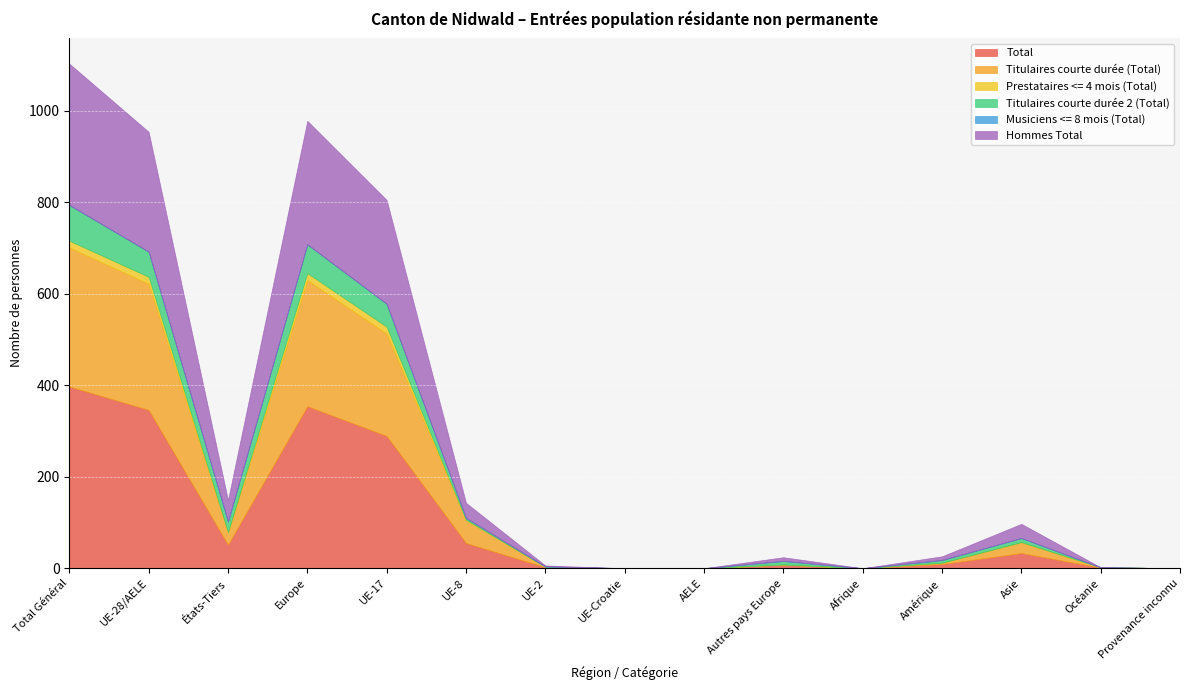

Reading left to right, what are all the values shown in this chart?

Total: Total Général=397	UE-28/AELE=346	États-Tiers=51	Europe=354	UE-17=289	UE-8=55	UE-2=2	UE-Croatie=0	AELE=0	Autres pays Europe=8	Afrique=0	Amérique=9	Asie=33	Océanie=1	Provenance inconnu=0
Titulaires courte durée (Total): Total Général=304	UE-28/AELE=276	États-Tiers=28	Europe=276	UE-17=224	UE-8=51	UE-2=1	UE-Croatie=0	AELE=0	Autres pays Europe=0	Afrique=0	Amérique=3	Asie=24	Océanie=1	Provenance inconnu=0
Prestataires <= 4 mois (Total): Total Général=15	UE-28/AELE=15	États-Tiers=0	Europe=15	UE-17=15	UE-8=0	UE-2=0	UE-Croatie=0	AELE=0	Autres pays Europe=0	Afrique=0	Amérique=0	Asie=0	Océanie=0	Provenance inconnu=0
Titulaires courte durée 2 (Total): Total Général=78	UE-28/AELE=55	États-Tiers=23	Europe=63	UE-17=50	UE-8=4	UE-2=1	UE-Croatie=0	AELE=0	Autres pays Europe=8	Afrique=0	Amérique=6	Asie=9	Océanie=0	Provenance inconnu=0
Musiciens <= 8 mois (Total): Total Général=0	UE-28/AELE=0	États-Tiers=0	Europe=0	UE-17=0	UE-8=0	UE-2=0	UE-Croatie=0	AELE=0	Autres pays Europe=0	Afrique=0	Amérique=0	Asie=0	Océanie=0	Provenance inconnu=0
Hommes Total: Total Général=309	UE-28/AELE=262	États-Tiers=47	Europe=270	UE-17=227	UE-8=33	UE-2=2	UE-Croatie=0	AELE=0	Autres pays Europe=8	Afrique=0	Amérique=8	Asie=31	Océanie=0	Provenance inconnu=0